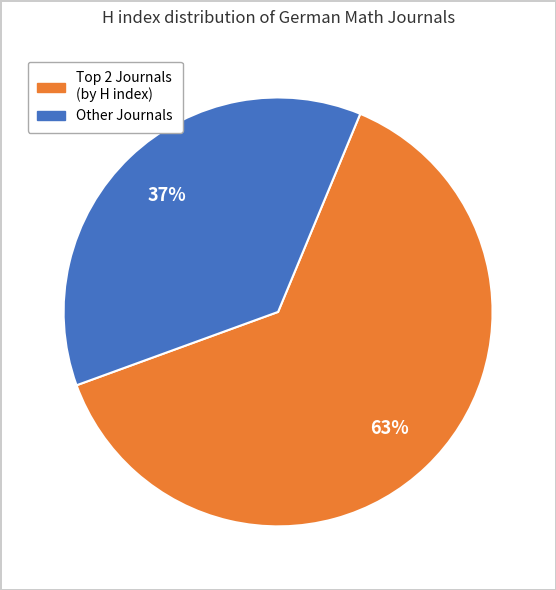

How many slices are in this pie chart?

2